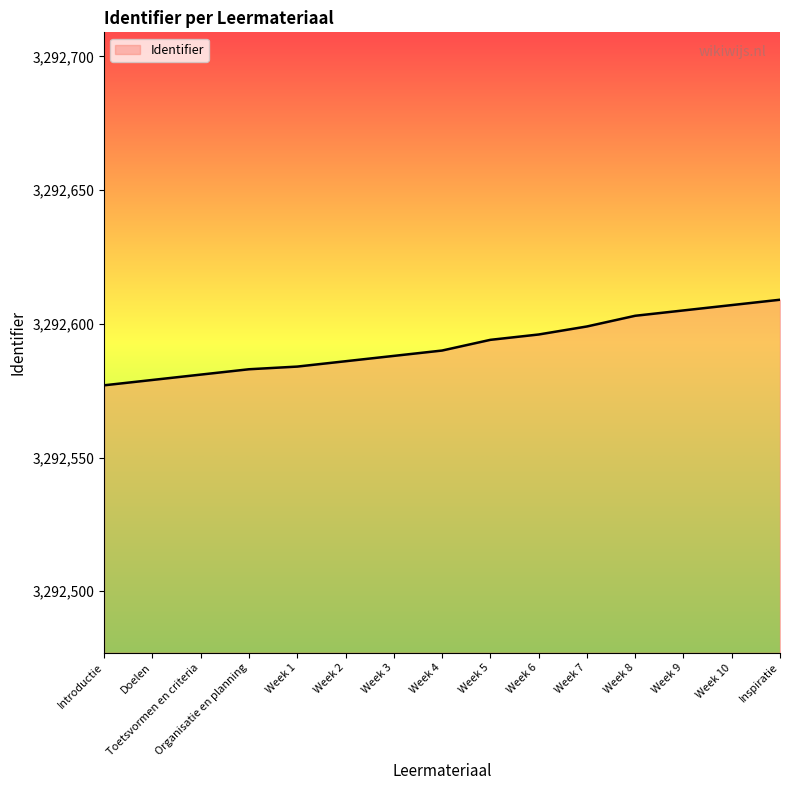

What position from the left is Week 5?

9